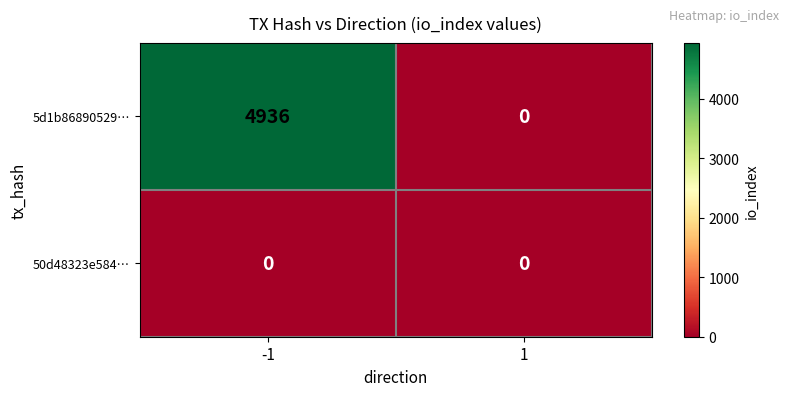

Reading right to left, transcribe all the data shown in this chart.

5d1b86890529…: 1=0	-1=4936
50d48323e584…: 1=0	-1=0